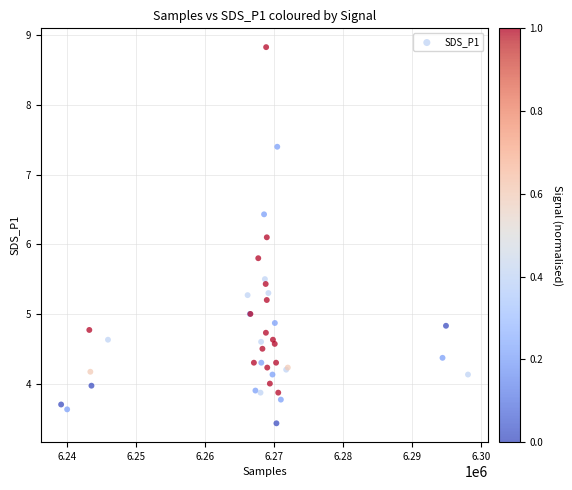

What Y value in the scatter plot is closest to 6?

6.1